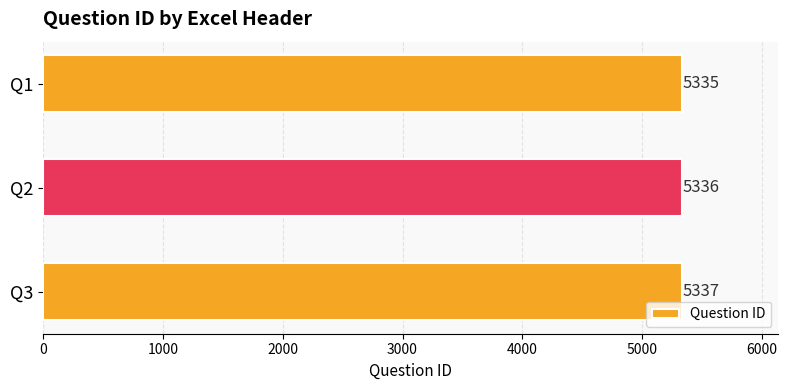

List the labels in order of value, smallest first.

Q1, Q2, Q3